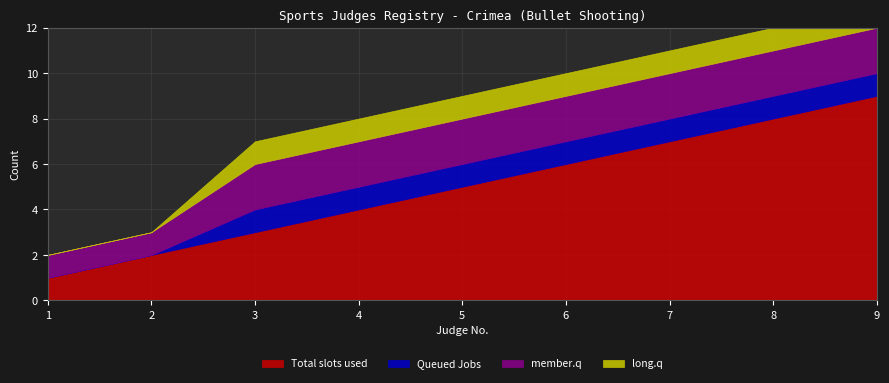

List the labels in order of Total slots used value, largest first.

9, 8, 7, 6, 5, 4, 3, 2, 1